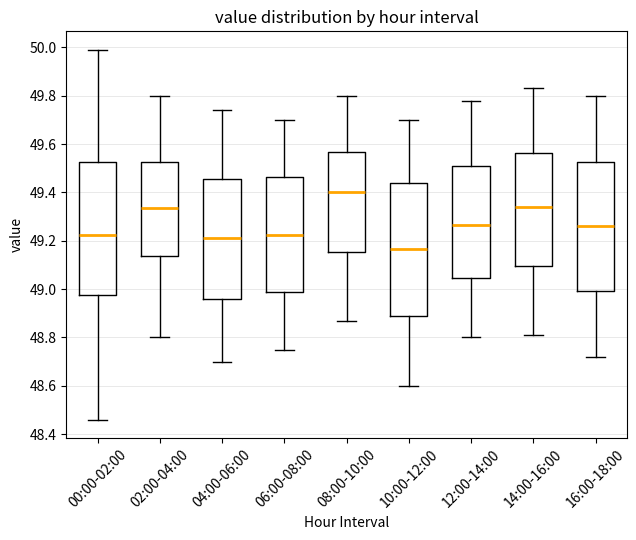

Reading left to right, read every box against the y-axis: the position of its median line, the range the box covers, and the ends of its whiskers. The values are not printed on the chart, so give them approximately, as read against the axis.

00:00-02:00: median 49.22, box 48.98 to 49.52, whiskers 48.46 to 50.00
02:00-04:00: median 49.34, box 49.14 to 49.52, whiskers 48.80 to 49.80
04:00-06:00: median 49.22, box 48.96 to 49.46, whiskers 48.70 to 49.74
06:00-08:00: median 49.22, box 48.98 to 49.46, whiskers 48.76 to 49.70
08:00-10:00: median 49.40, box 49.16 to 49.56, whiskers 48.88 to 49.80
10:00-12:00: median 49.16, box 48.88 to 49.44, whiskers 48.60 to 49.70
12:00-14:00: median 49.26, box 49.04 to 49.50, whiskers 48.80 to 49.78
14:00-16:00: median 49.34, box 49.10 to 49.56, whiskers 48.82 to 49.84
16:00-18:00: median 49.26, box 49.00 to 49.52, whiskers 48.72 to 49.80